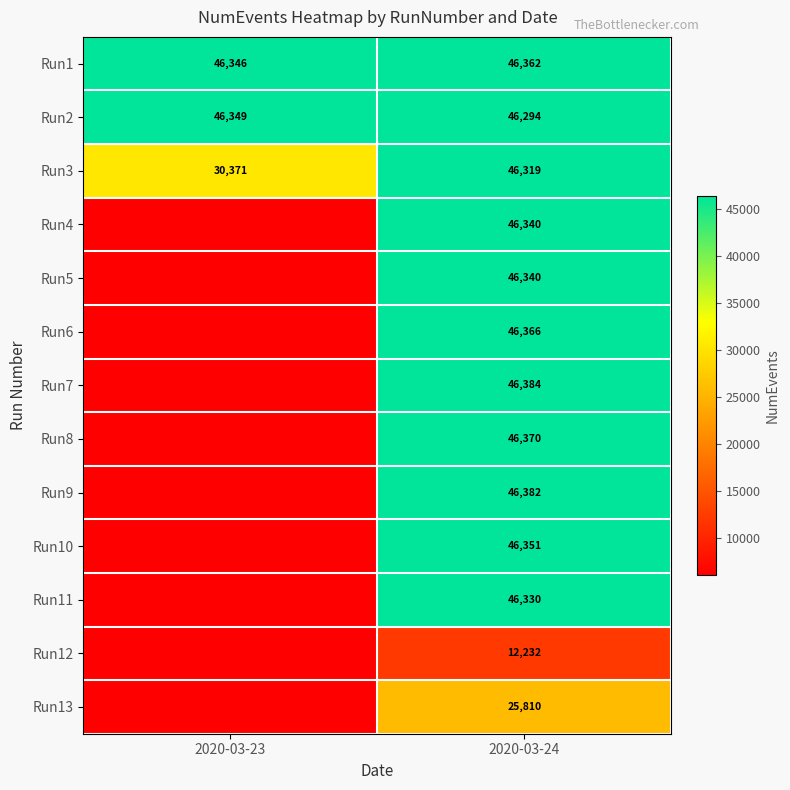

List the labels in order of Run2 value, smallest first.

2020-03-24, 2020-03-23